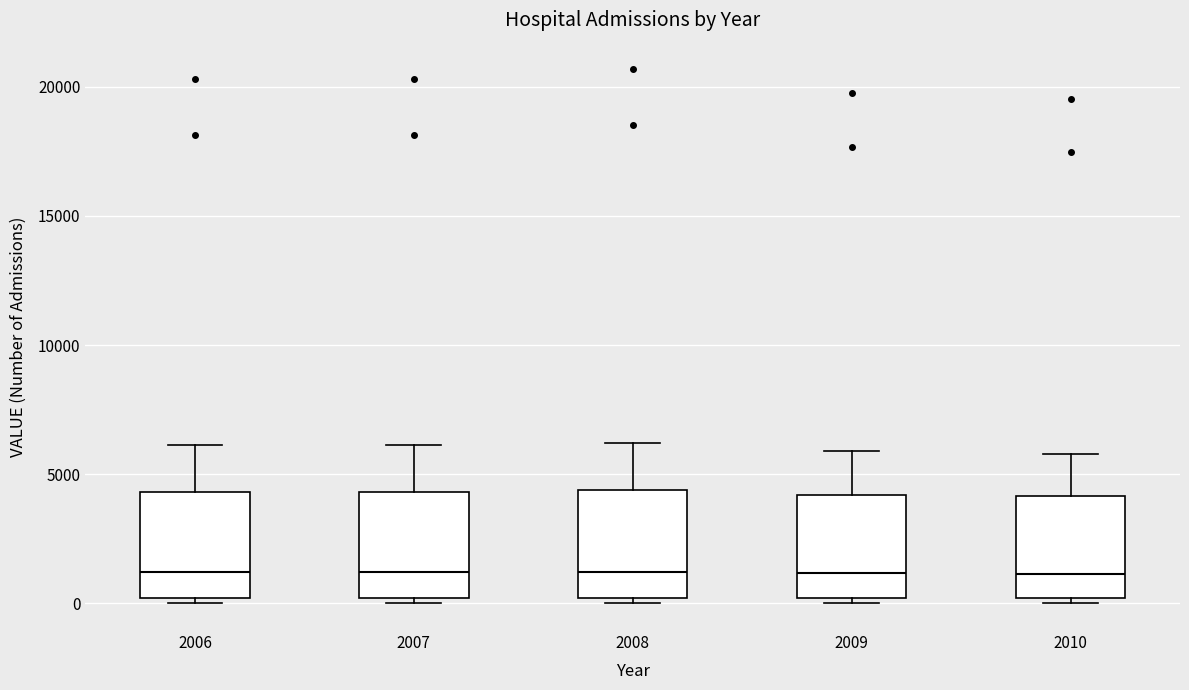

Where is the upper edge of the box at x = 2006 on the y-axis? The values are not printed on the chart, so give them approximately, as read against the axis.

4500